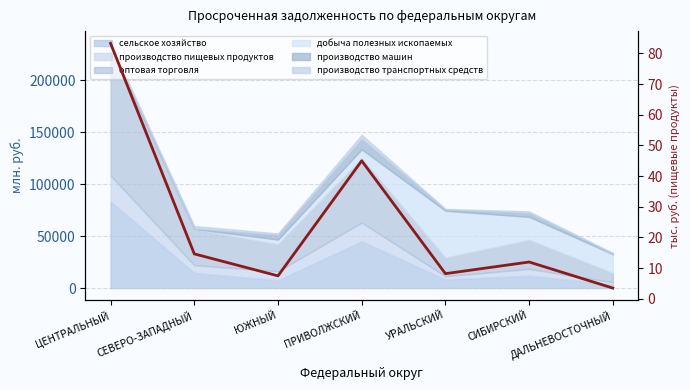

The chart shows a value of 14.6 at СЕВЕРО-ЗАПАДНЫЙ. True or false?

True